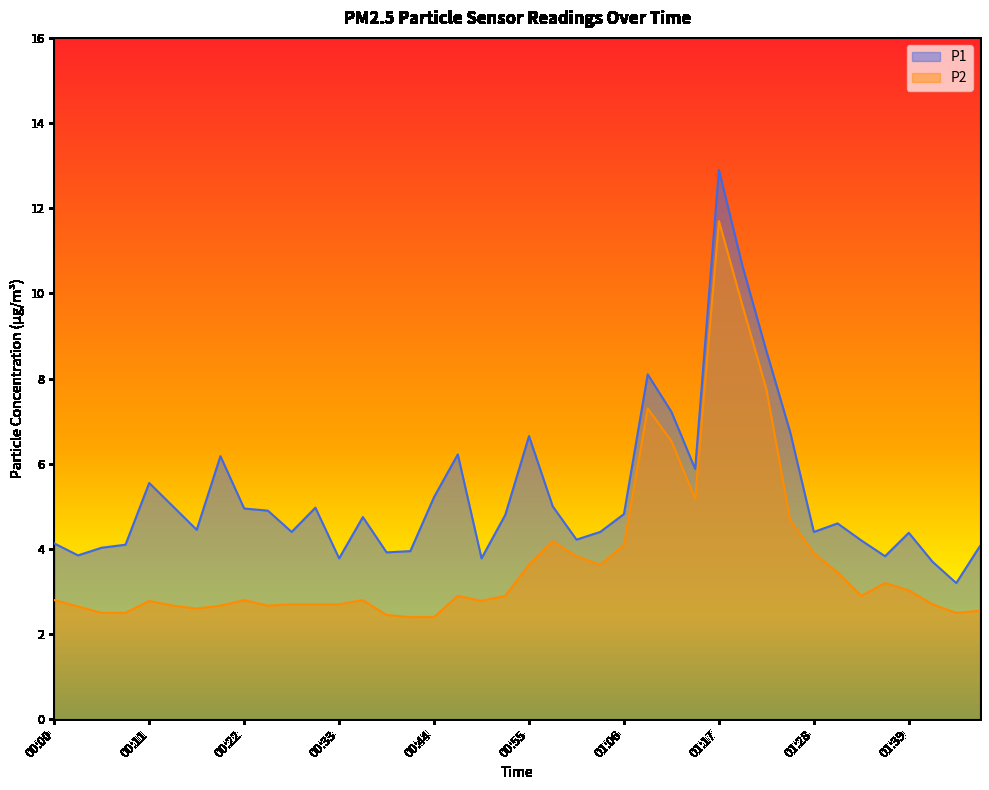

Where does the P1 series first go above 4?

00:00